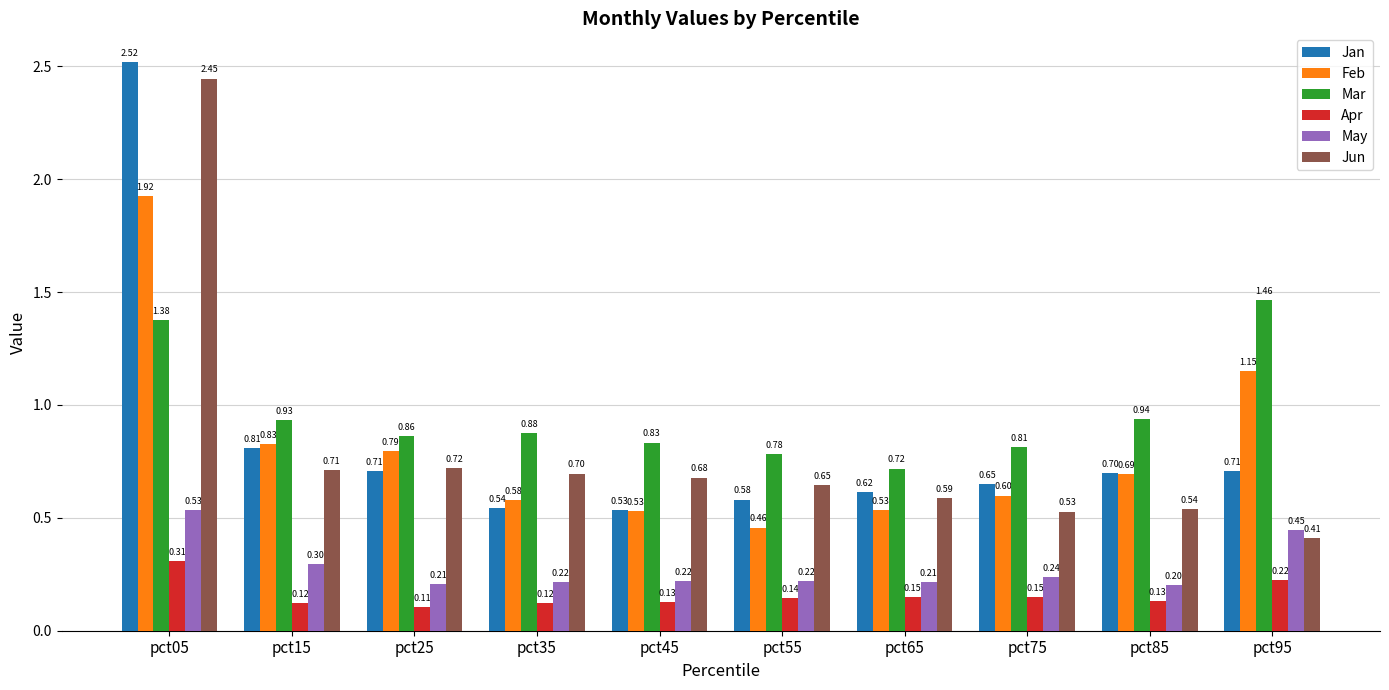

At pct05, list the series in order from largest to smallest.

Jan, Jun, Feb, Mar, May, Apr